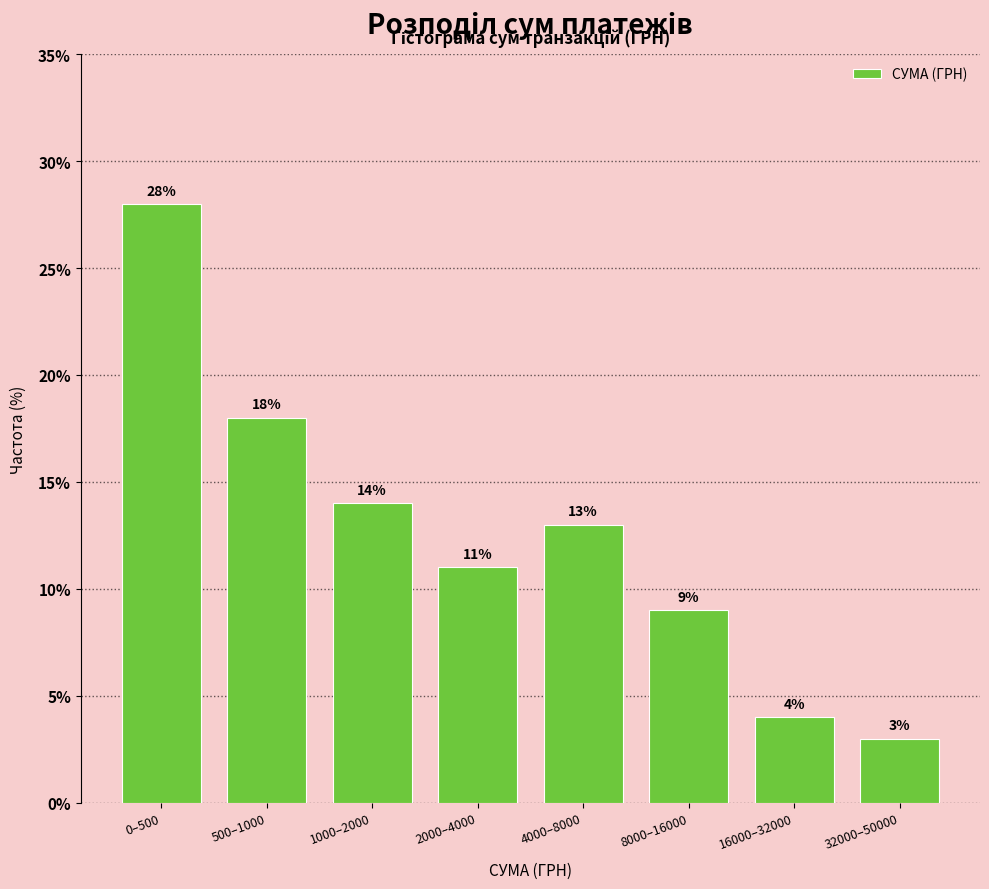

Reading left to right, transcribe all the data shown in this chart.

28.0	18.0	14.0	11.0	13.0	9.0	4.0	3.0